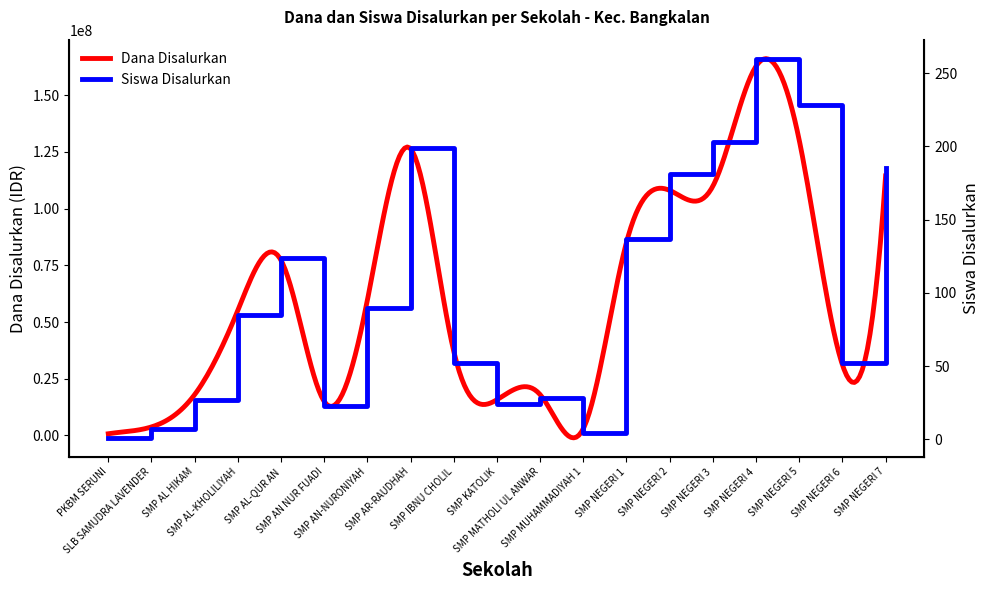

What is the label of the 10th point from the right?

SMP KATOLIK